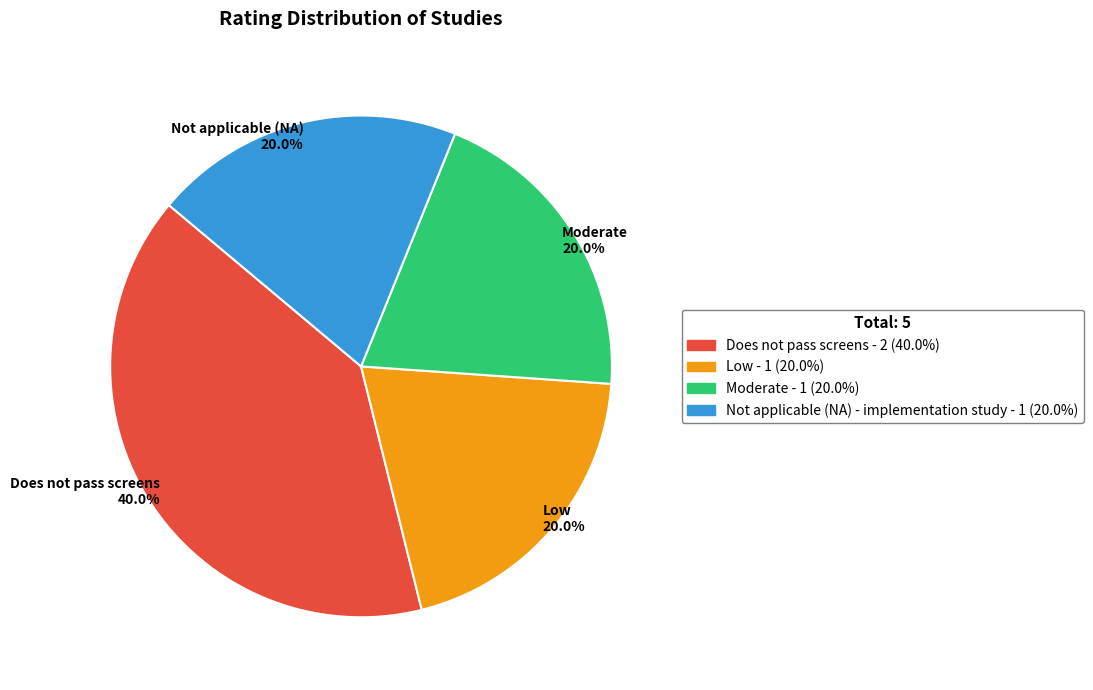

How many slices are in this pie chart?

4